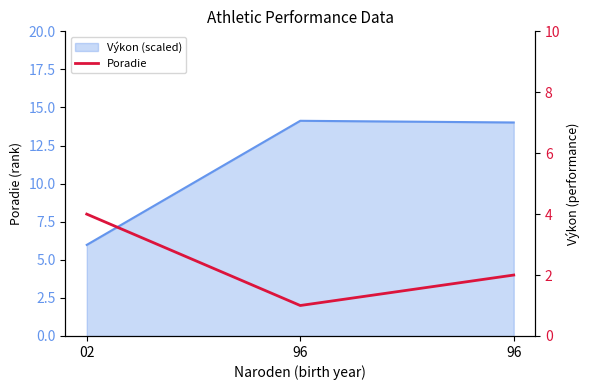

Is it true that the value at 02 is 2?

False